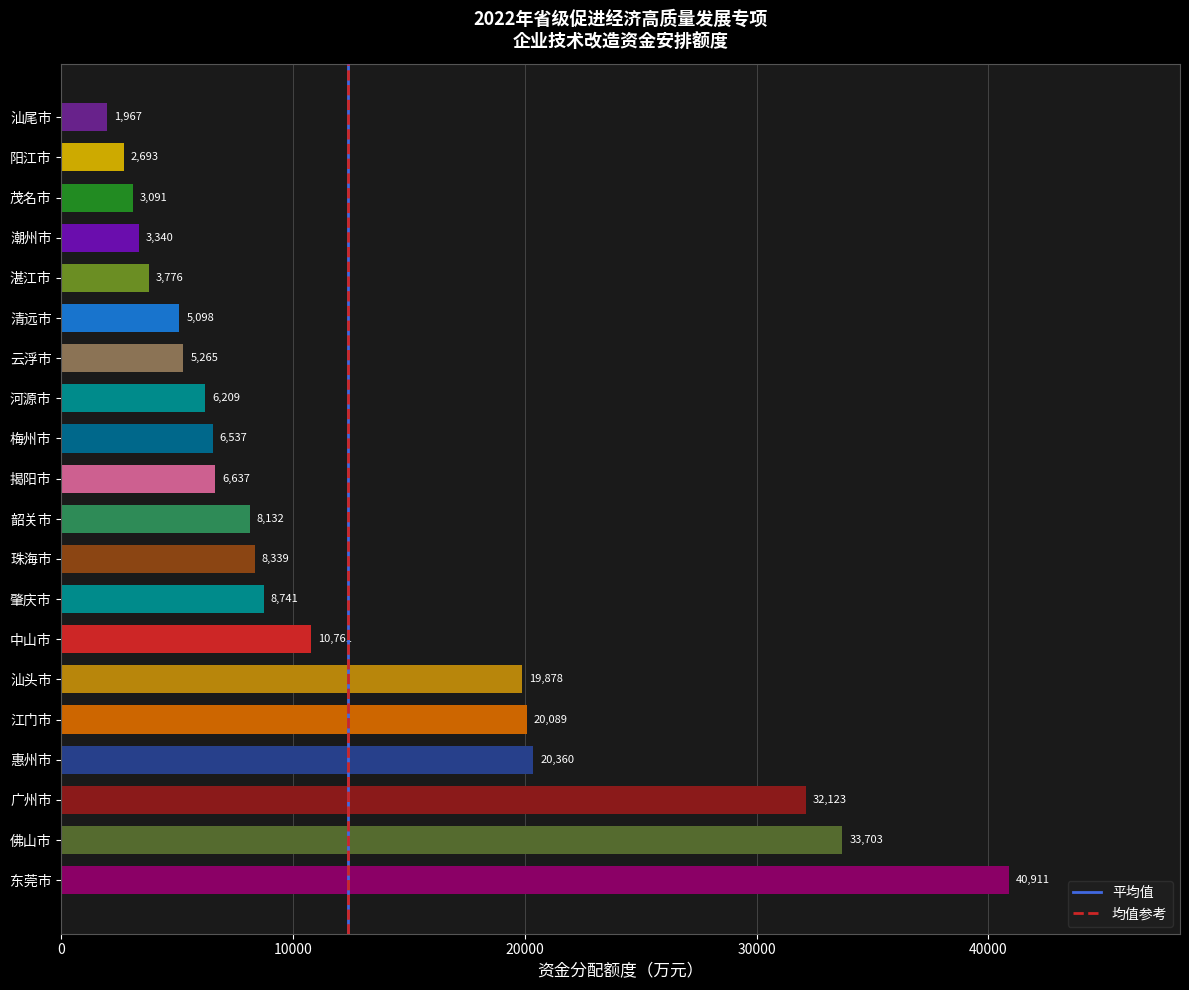

Count the number of data series in this chart.

1